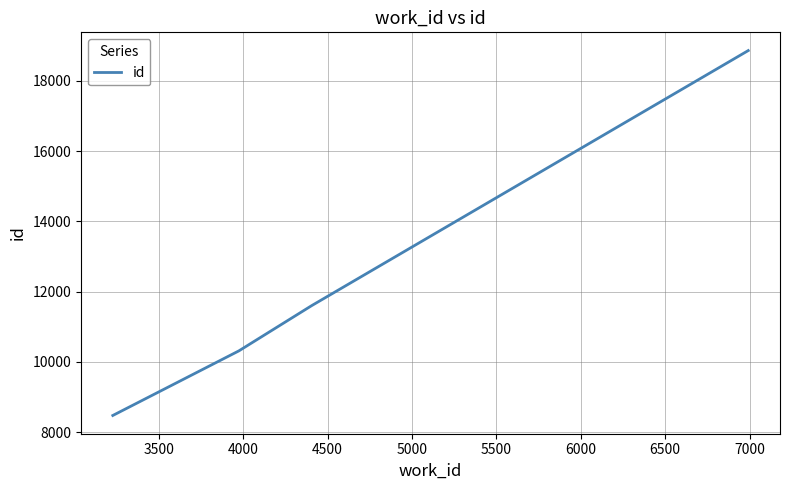

What is the difference between the second highest and minimum values?

3129